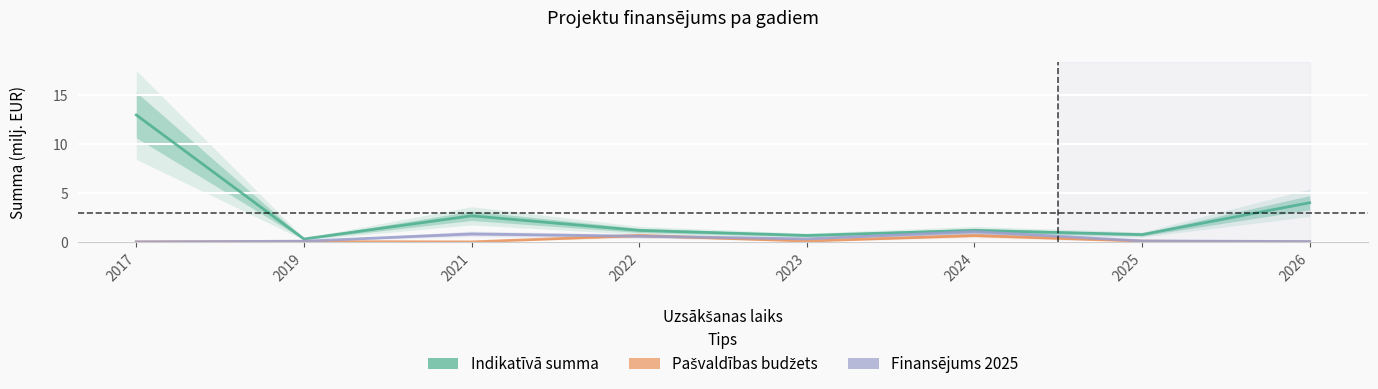

Which has a higher value, 2017 or 2023?

2017